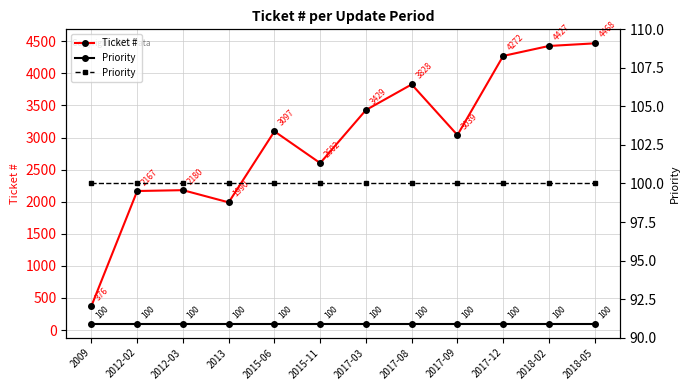

Rank the series by their maximum value, from lowest to highest.

Priority, Ticket #